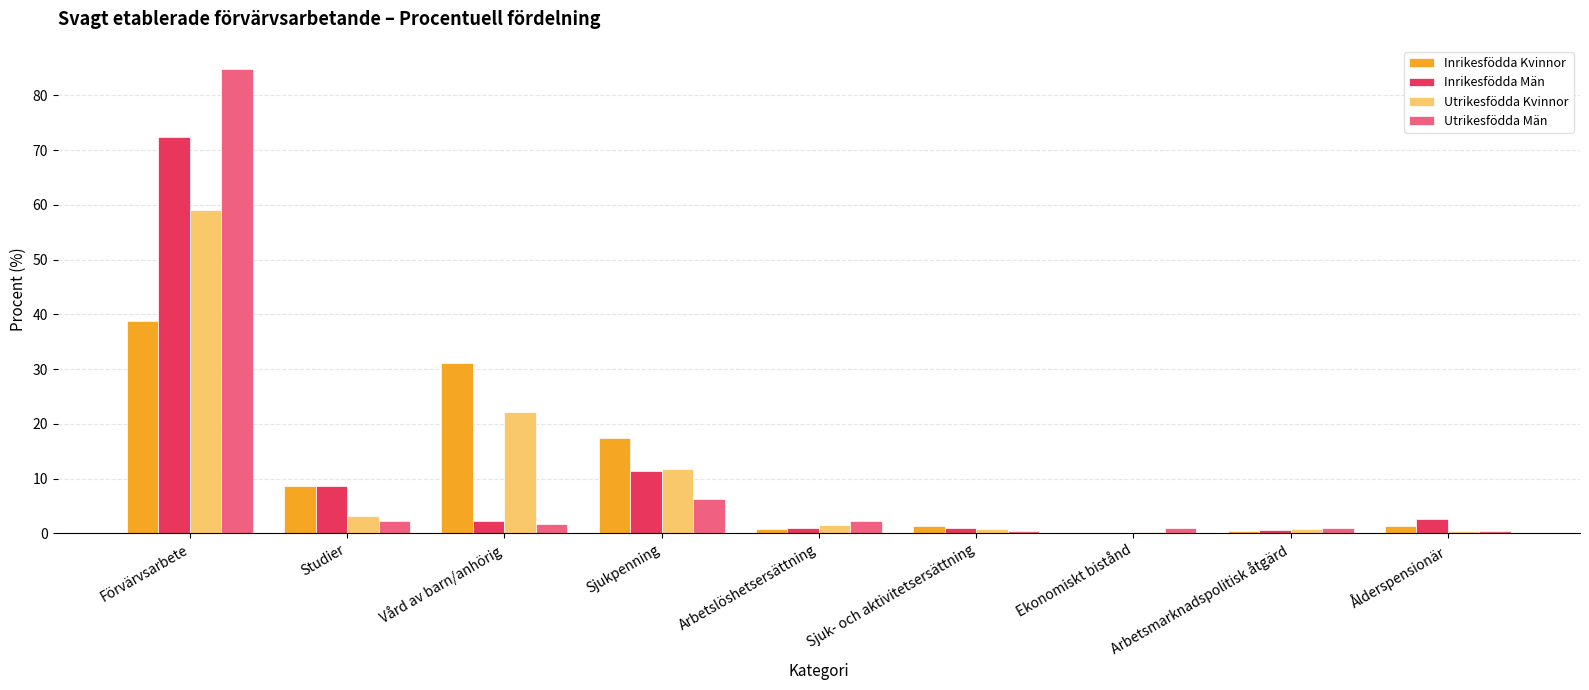

What are all the series names shown in the legend?

Inrikesfödda Kvinnor, Inrikesfödda Män, Utrikesfödda Kvinnor, Utrikesfödda Män